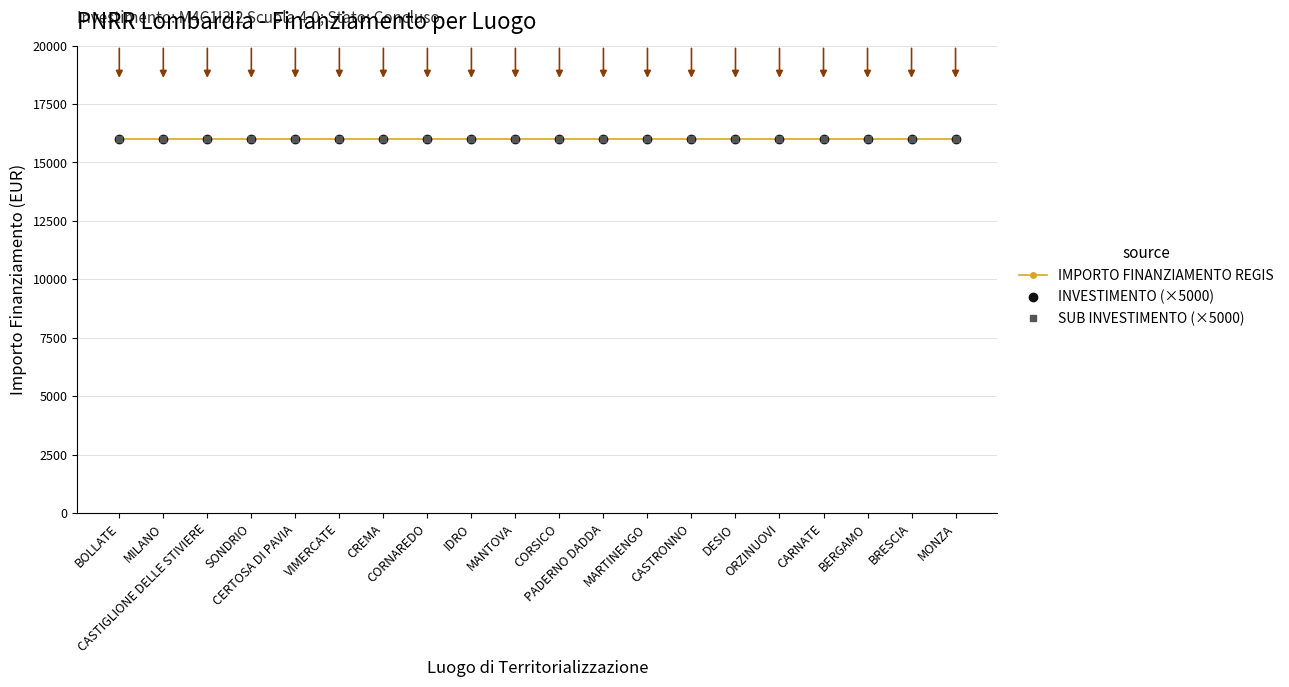

Reading left to right, transcribe all the data shown in this chart.

IMPORTO FINANZIAMENTO REGIS: BOLLATE=16000.0	MILANO=16000.0	CASTIGLIONE DELLE STIVIERE=16000.0	SONDRIO=16000.0	CERTOSA DI PAVIA=16000.0	VIMERCATE=16000.0	CREMA=16000.0	CORNAREDO=16000.0	IDRO=16000.0	MANTOVA=16000.0	CORSICO=16000.0	PADERNO DADDA=16000.0	MARTINENGO=16000.0	CASTRONNO=16000.0	DESIO=16000.0	ORZINUOVI=16000.0	CARNATE=16000.0	BERGAMO=16000.0	BRESCIA=16000.0	MONZA=16000.0
INVESTIMENTO: BOLLATE=3.2	MILANO=3.2	CASTIGLIONE DELLE STIVIERE=3.2	SONDRIO=3.2	CERTOSA DI PAVIA=3.2	VIMERCATE=3.2	CREMA=3.2	CORNAREDO=3.2	IDRO=3.2	MANTOVA=3.2	CORSICO=3.2	PADERNO DADDA=3.2	MARTINENGO=3.2	CASTRONNO=3.2	DESIO=3.2	ORZINUOVI=3.2	CARNATE=3.2	BERGAMO=3.2	BRESCIA=3.2	MONZA=3.2
SUB INVESTIMENTO: BOLLATE=3.2	MILANO=3.2	CASTIGLIONE DELLE STIVIERE=3.2	SONDRIO=3.2	CERTOSA DI PAVIA=3.2	VIMERCATE=3.2	CREMA=3.2	CORNAREDO=3.2	IDRO=3.2	MANTOVA=3.2	CORSICO=3.2	PADERNO DADDA=3.2	MARTINENGO=3.2	CASTRONNO=3.2	DESIO=3.2	ORZINUOVI=3.2	CARNATE=3.2	BERGAMO=3.2	BRESCIA=3.2	MONZA=3.2